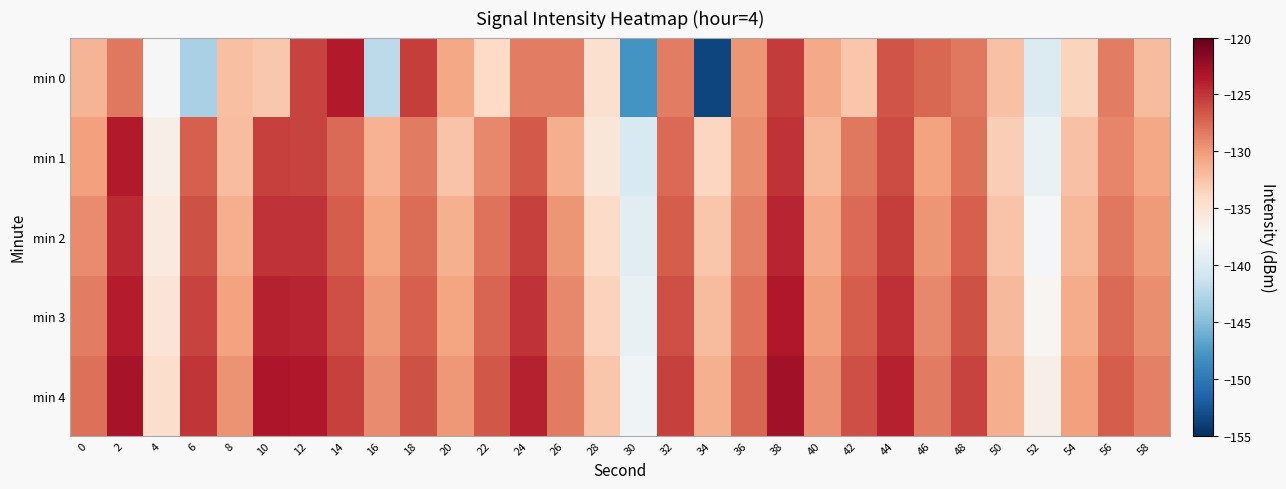

Reading left to right, list all the values displayed in this chart.

min 0: 0=-131.5	2=-128.3	4=-137.4	6=-143.2	8=-132.2	10=-132.8	12=-125.6	14=-123.6	16=-142.1	18=-125.4	20=-130.8	22=-134.0	24=-128.5	26=-128.5	28=-134.7	30=-147.9	32=-128.5	34=-153.6	36=-129.8	38=-125.2	40=-130.9	42=-132.6	44=-126.4	46=-127.4	48=-128.2	50=-132.4	52=-139.8	54=-133.7	56=-128.6	58=-132.0
min 1: 0=-130.3	2=-123.7	4=-136.5	6=-127.0	8=-132.0	10=-125.6	12=-125.6	14=-127.7	16=-131.4	18=-128.4	20=-132.5	22=-129.1	24=-126.8	26=-131.2	28=-135.4	30=-140.2	32=-127.6	34=-133.8	36=-129.4	38=-124.9	40=-131.7	42=-128.3	44=-126.1	46=-130.5	48=-127.8	50=-133.2	52=-138.6	54=-132.4	56=-129.0	58=-130.8
min 2: 0=-129.2	2=-124.5	4=-135.8	6=-126.4	8=-131.1	10=-124.8	12=-124.9	14=-126.9	16=-130.6	18=-127.7	20=-131.3	22=-128.0	24=-125.5	26=-129.8	28=-134.1	30=-139.5	32=-126.9	34=-132.7	36=-128.7	38=-124.2	40=-130.9	42=-127.6	44=-125.4	46=-129.8	48=-127.1	50=-132.5	52=-137.9	54=-131.7	56=-128.3	58=-130.1
min 3: 0=-128.5	2=-123.8	4=-135.1	6=-125.7	8=-130.4	10=-124.1	12=-124.2	14=-126.2	16=-129.9	18=-127.0	20=-130.6	22=-127.3	24=-124.8	26=-129.1	28=-133.4	30=-138.8	32=-126.2	34=-132.0	36=-128.0	38=-123.5	40=-130.2	42=-126.9	44=-124.7	46=-129.1	48=-126.4	50=-131.8	52=-137.2	54=-131.0	56=-127.6	58=-129.4
min 4: 0=-127.8	2=-123.1	4=-134.4	6=-125.0	8=-129.7	10=-123.4	12=-123.5	14=-125.5	16=-129.2	18=-126.3	20=-129.9	22=-126.6	24=-124.1	26=-128.4	28=-132.7	30=-138.1	32=-125.5	34=-131.3	36=-127.3	38=-122.8	40=-129.5	42=-126.2	44=-124.0	46=-128.4	48=-125.7	50=-131.1	52=-136.5	54=-130.3	56=-126.9	58=-128.7